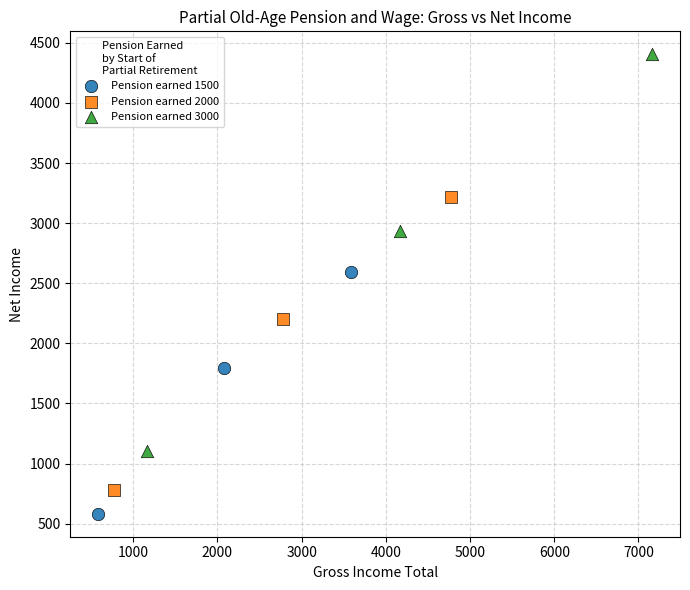

Which series contains the highest Y value?

Pension earned 3000